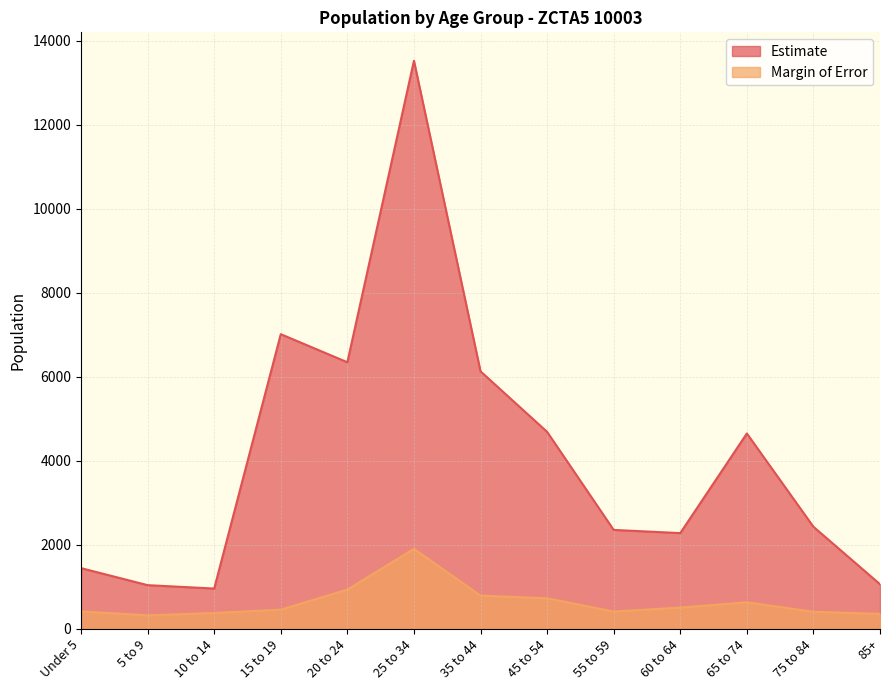

Rank the series at Under 5 from highest to lowest value.

Estimate, Margin of Error